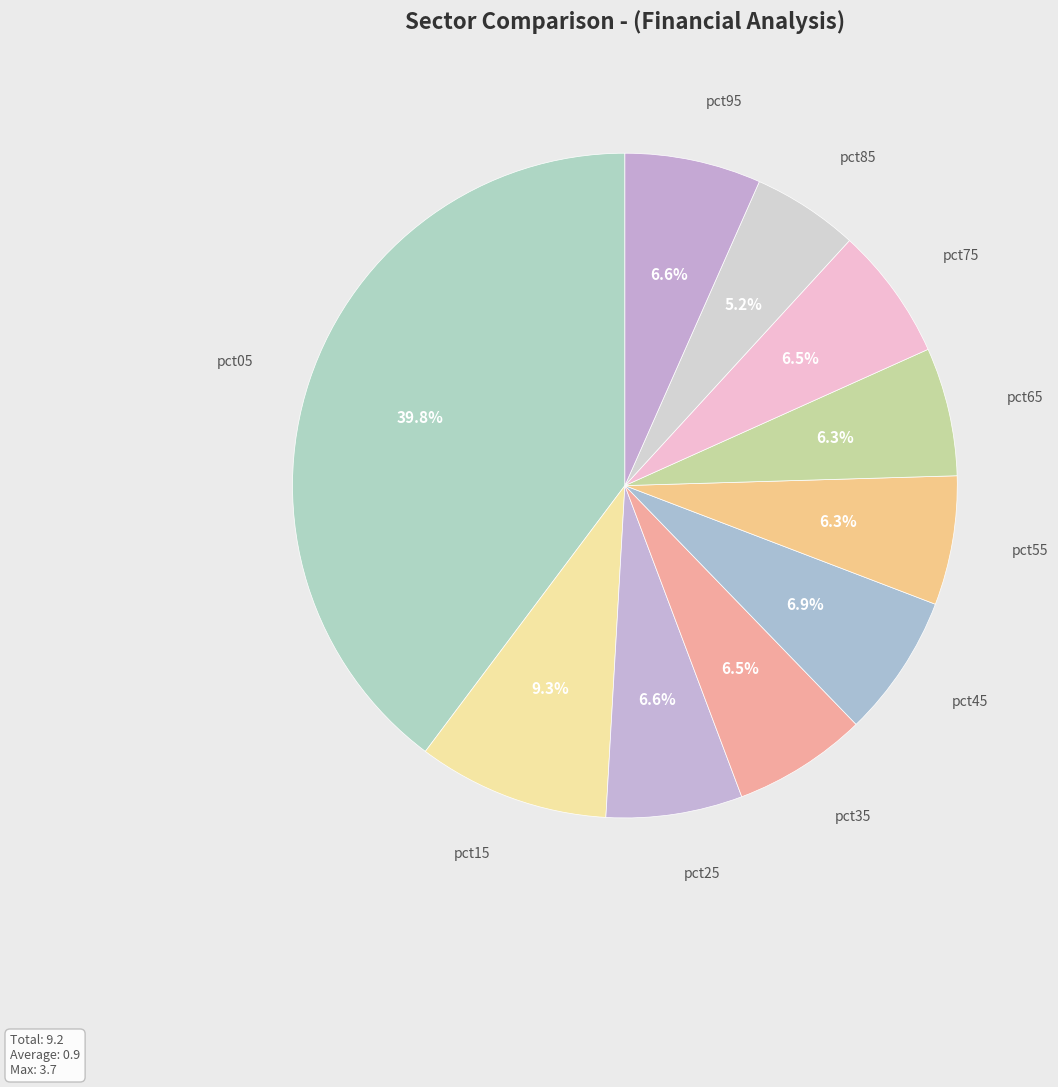

Which slice is the largest?

pct05